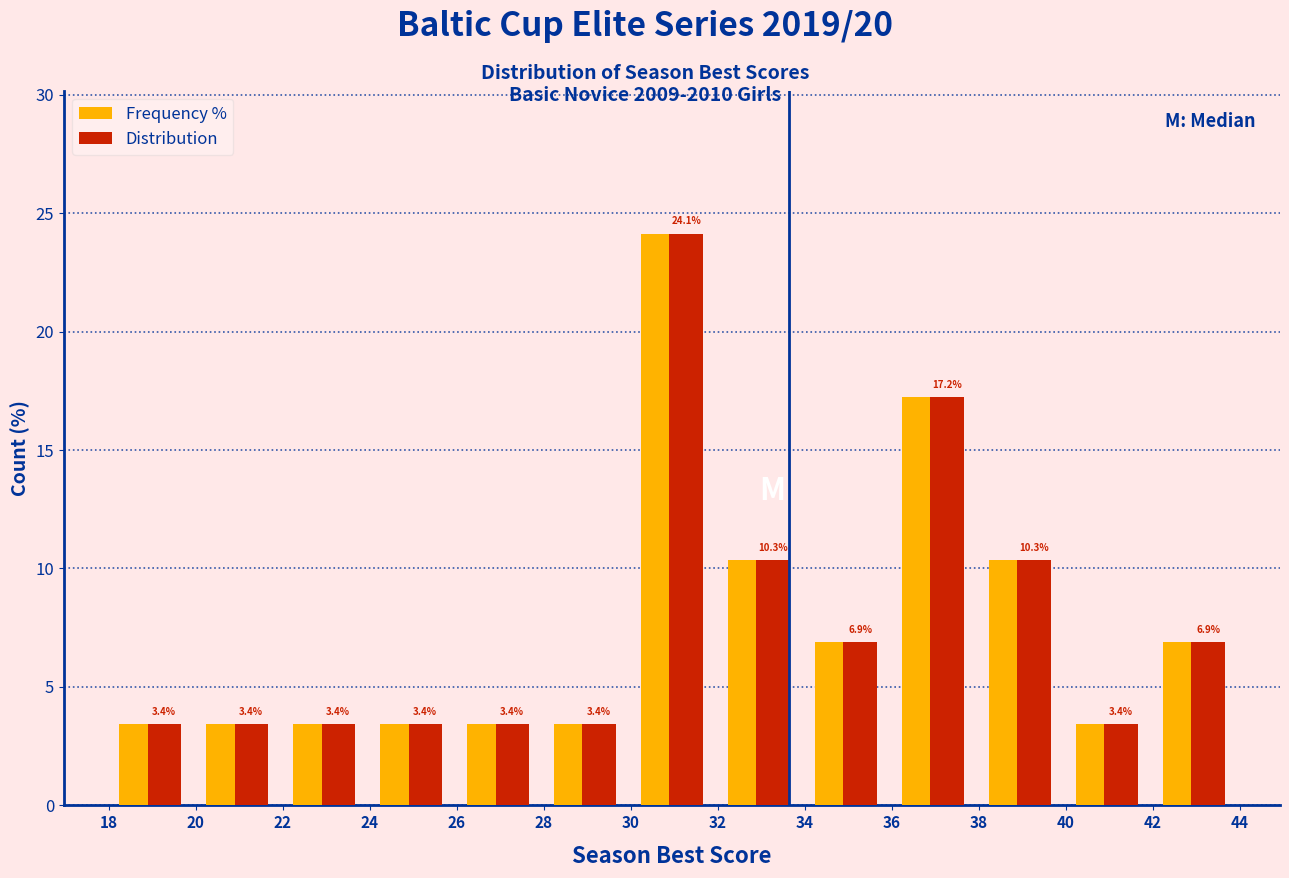

Reading left to right, transcribe this chart: for each range on the x-axis, give the height of each series' bar.

18 to 20: Frequency %=3.4	Distribution=3.4
20 to 22: Frequency %=3.4	Distribution=3.4
22 to 24: Frequency %=3.4	Distribution=3.4
24 to 26: Frequency %=3.4	Distribution=3.4
26 to 28: Frequency %=3.4	Distribution=3.4
28 to 30: Frequency %=3.4	Distribution=3.4
30 to 32: Frequency %=24.1	Distribution=24.1
32 to 34: Frequency %=10.3	Distribution=10.3
34 to 36: Frequency %=6.9	Distribution=6.9
36 to 38: Frequency %=17.2	Distribution=17.2
38 to 40: Frequency %=10.3	Distribution=10.3
40 to 42: Frequency %=3.4	Distribution=3.4
42 to 44: Frequency %=6.9	Distribution=6.9